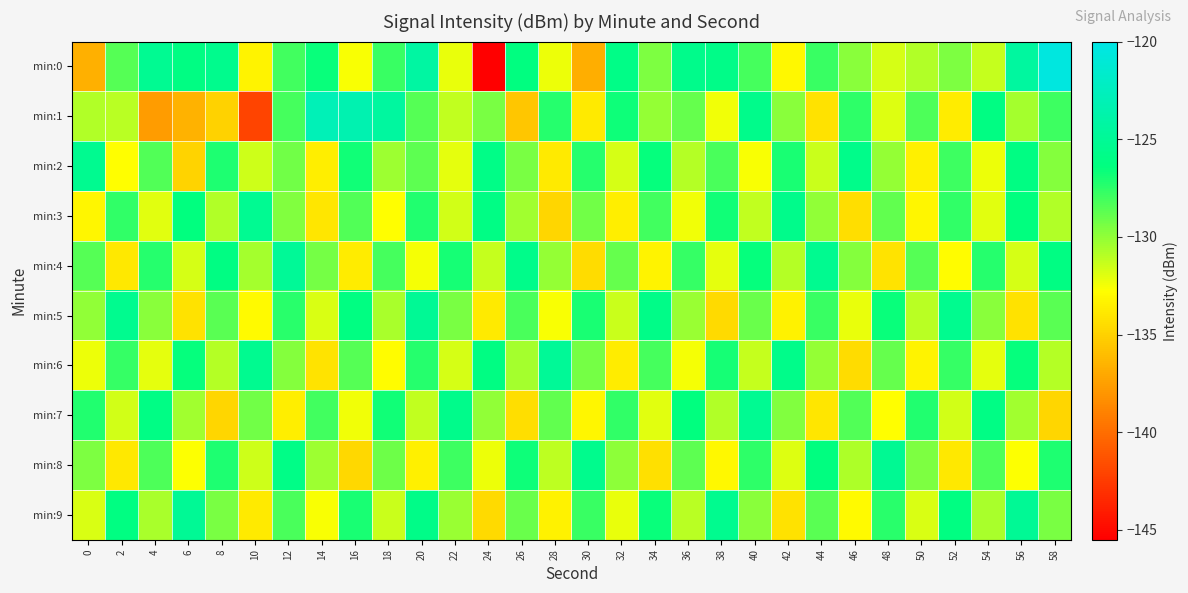

Rank the series by their maximum value, from lowest to highest.

min:2, min:3, min:7, min:8, min:5, min:9, min:4, min:6, min:1, min:0